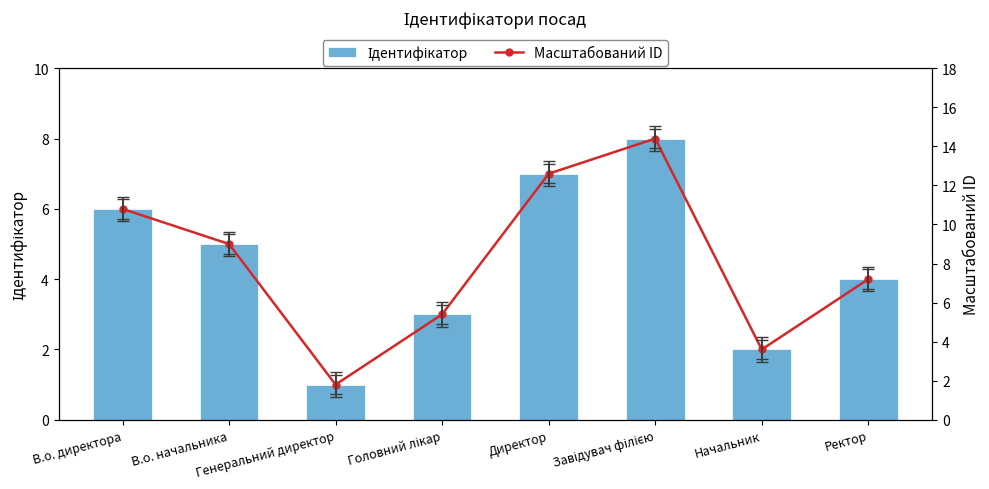

How many groups of bars are there?

8